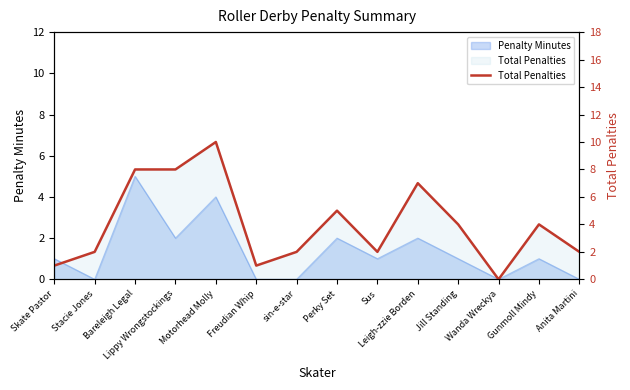

Which label corresponds to the smallest value in the chart?

Wanda Wreckya